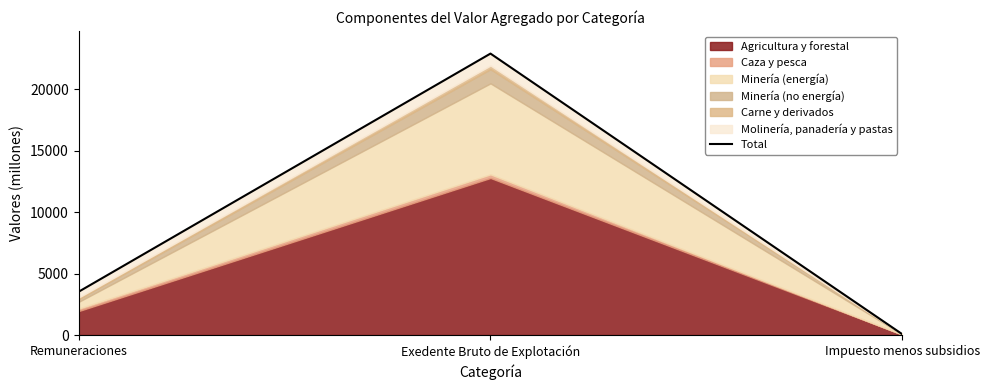

What is the change in value from Remuneraciones to Impuesto menos subsidios?

-3458.6